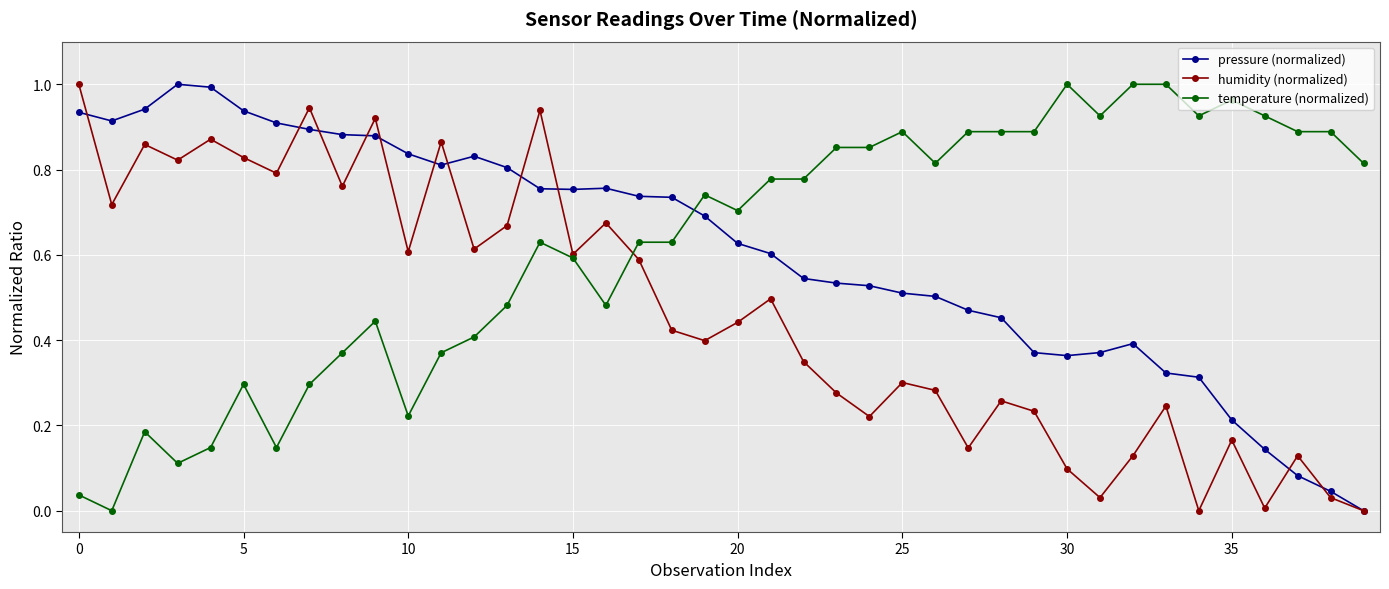

In pressure (normalized), how many points are higher than both neighbors (excluding endpoints)?

4